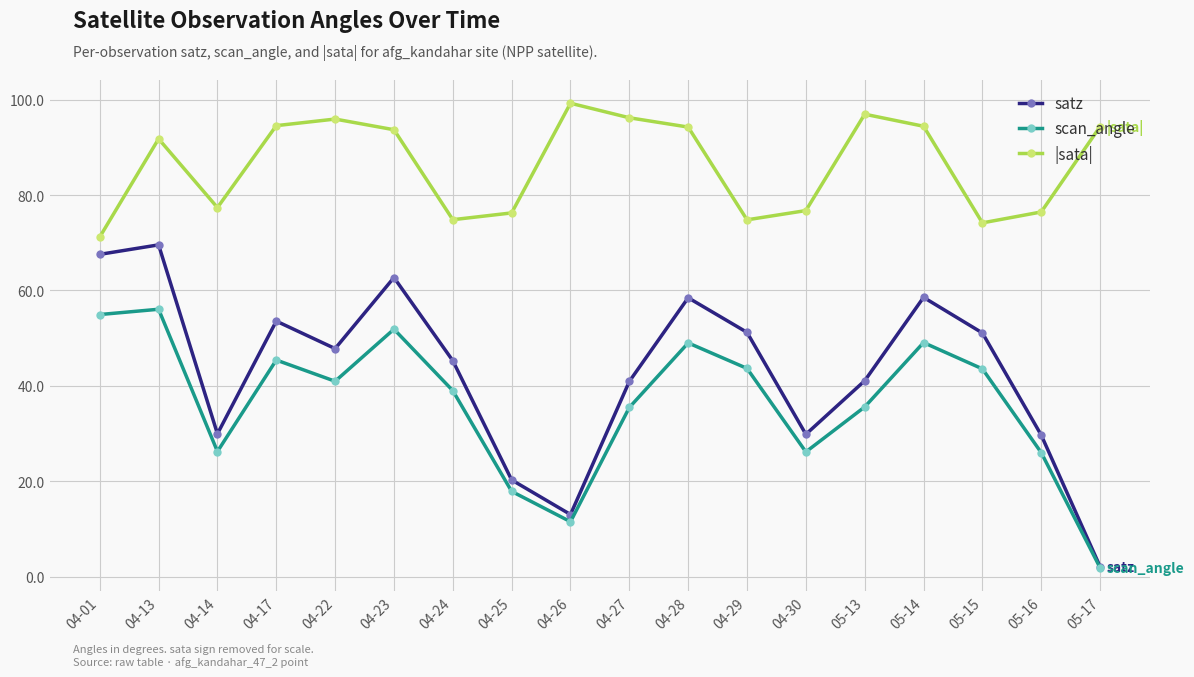

At how many categories does at least one series exceed 37?

18